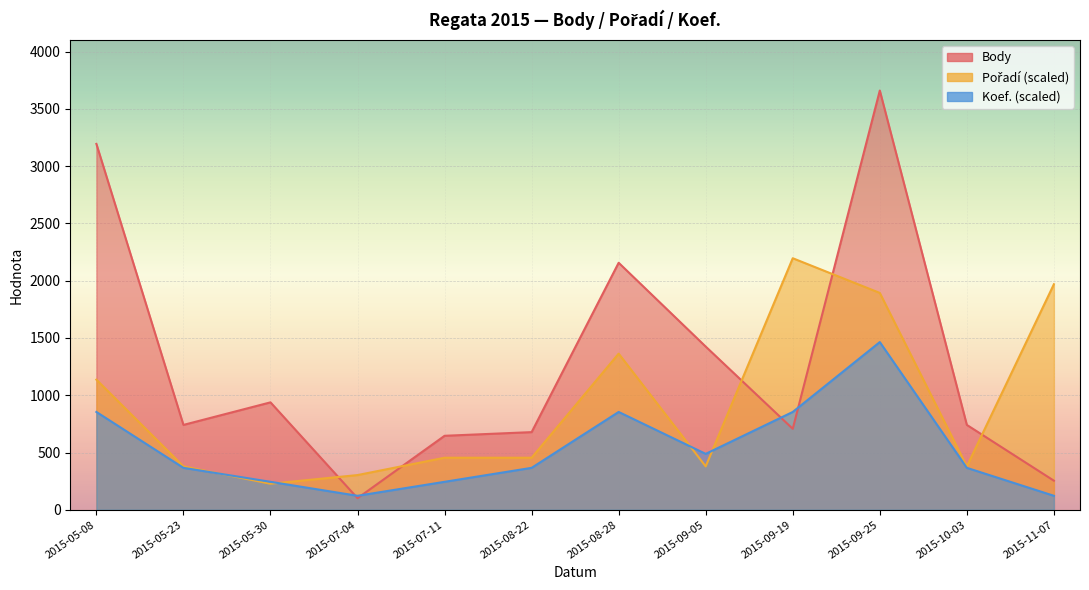

Which has a higher value, 2015-08-28 or 2015-05-23?

2015-08-28